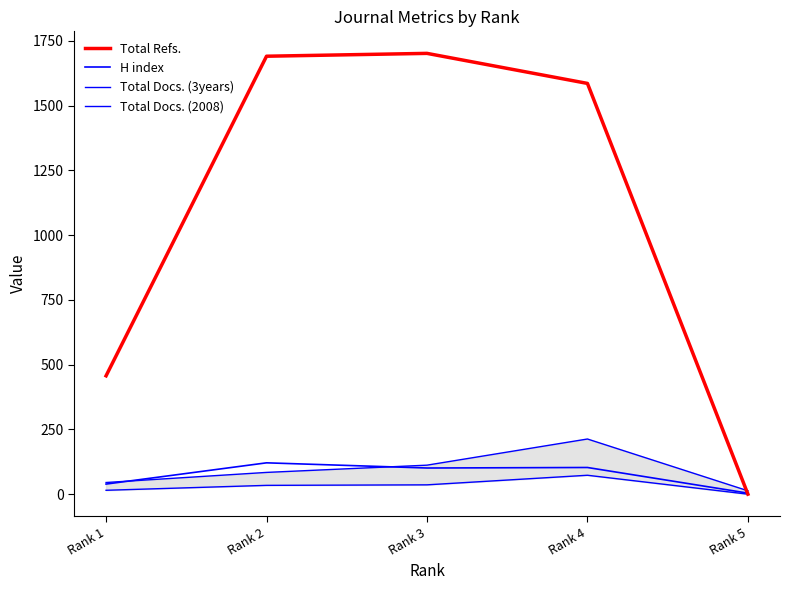

Reading left to right, what are all the values shown in this chart?

Total Refs.: Rank 1=457	Rank 2=1691	Rank 3=1702	Rank 4=1586	Rank 5=0
H index: Rank 1=39	Rank 2=121	Rank 3=101	Rank 4=103	Rank 5=4
Total Docs. (3years): Rank 1=45	Rank 2=84	Rank 3=112	Rank 4=213	Rank 5=13
Total Docs. (2008): Rank 1=15	Rank 2=34	Rank 3=36	Rank 4=73	Rank 5=0